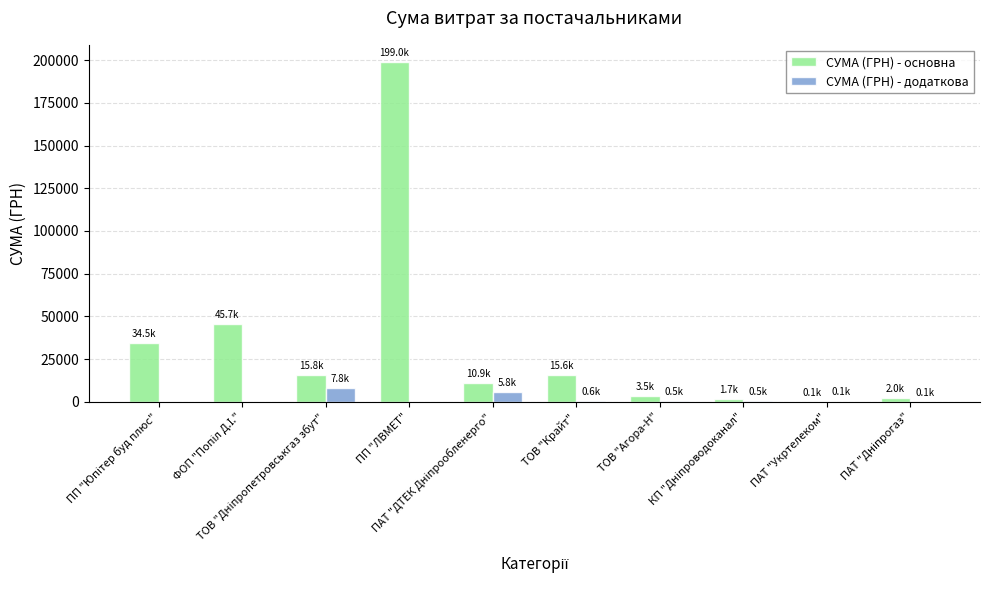

Which series has the largest total across all categories?

СУМА (ГРН) - основна